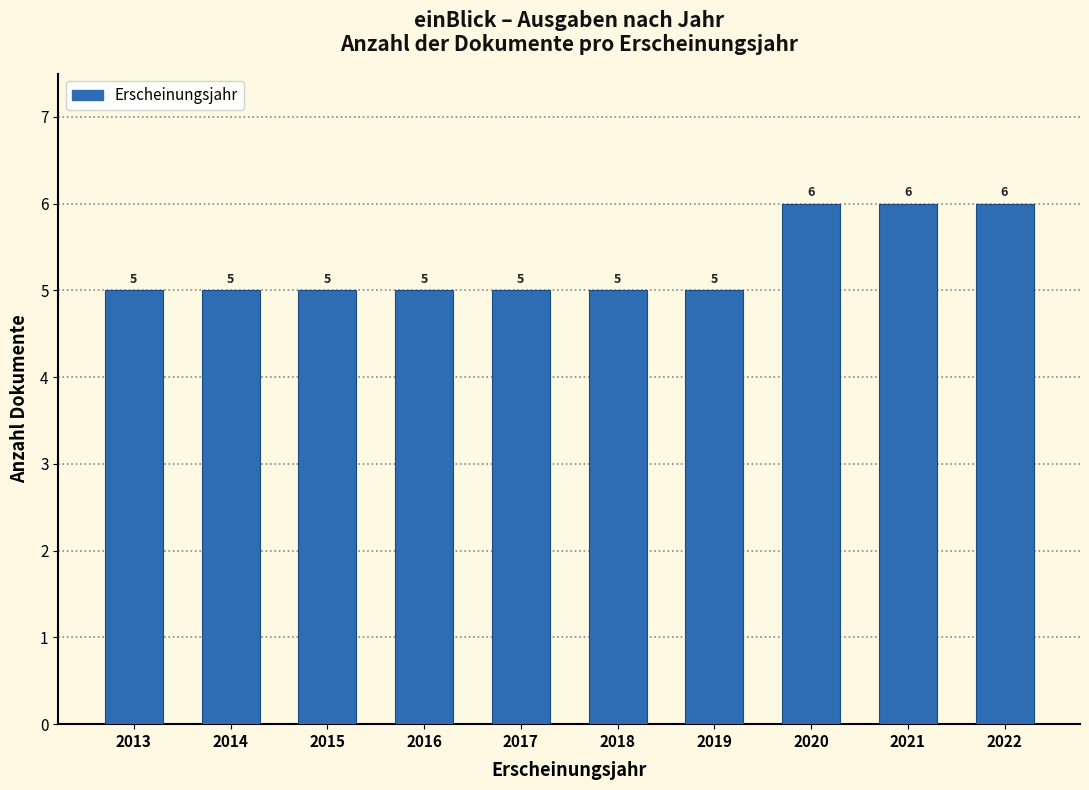

Reading right to left, transcribe all the data shown in this chart.

2022=6	2021=6	2020=6	2019=5	2018=5	2017=5	2016=5	2015=5	2014=5	2013=5